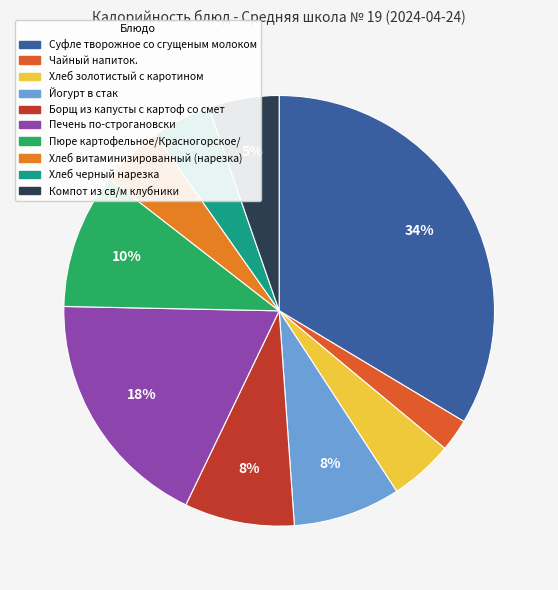

Which category has the smallest portion of the pie?

Чайный напиток.